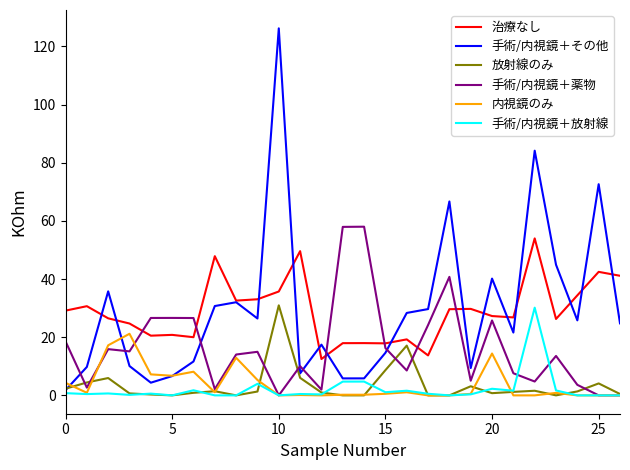

Which series has the largest range (max minus min)?

手術/内視鏡＋その他